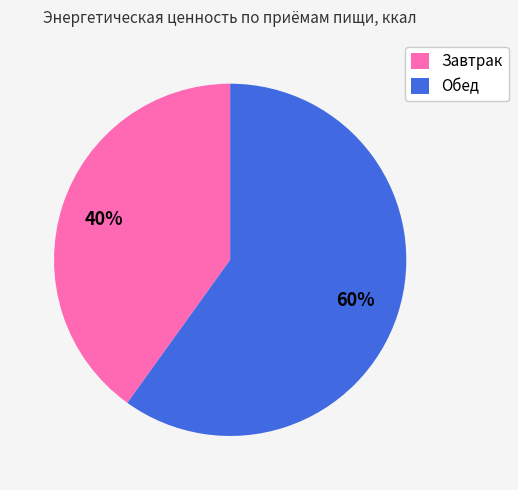

Which slice is the largest?

Обед